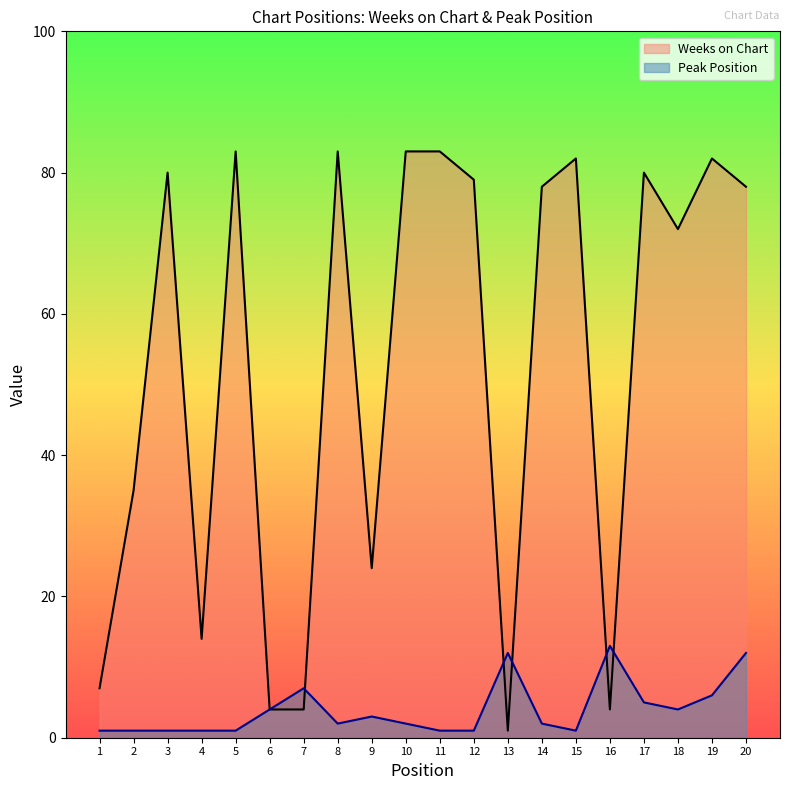

True or false: Peak Position and Weeks on Chart intersect in this chart.

True